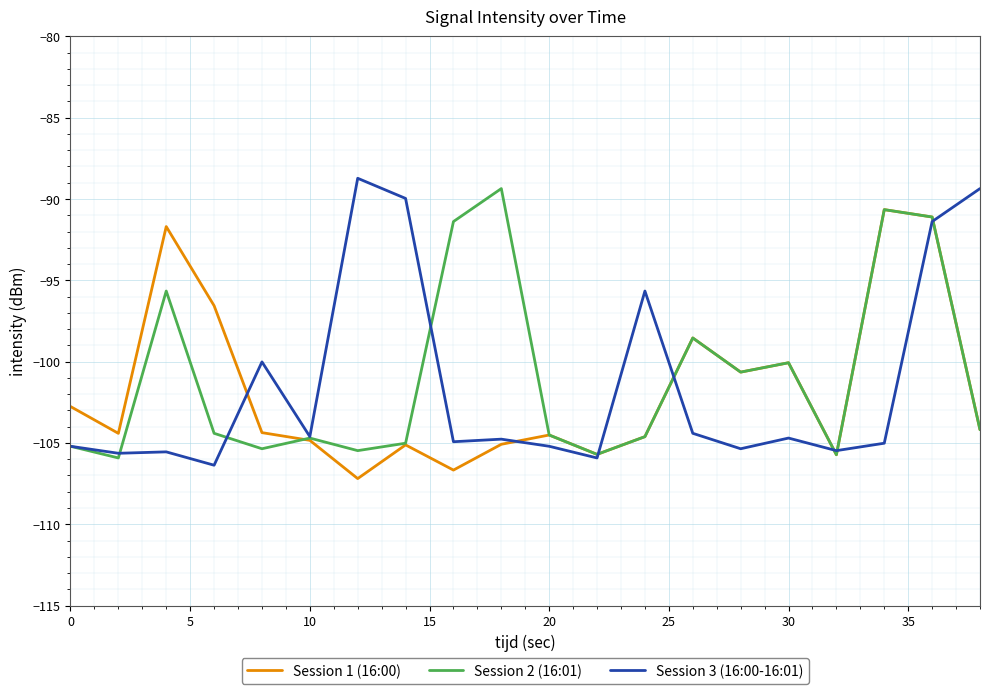

What is the difference between the second highest and second lowest values in the Session 1 (16:00) series?

15.6